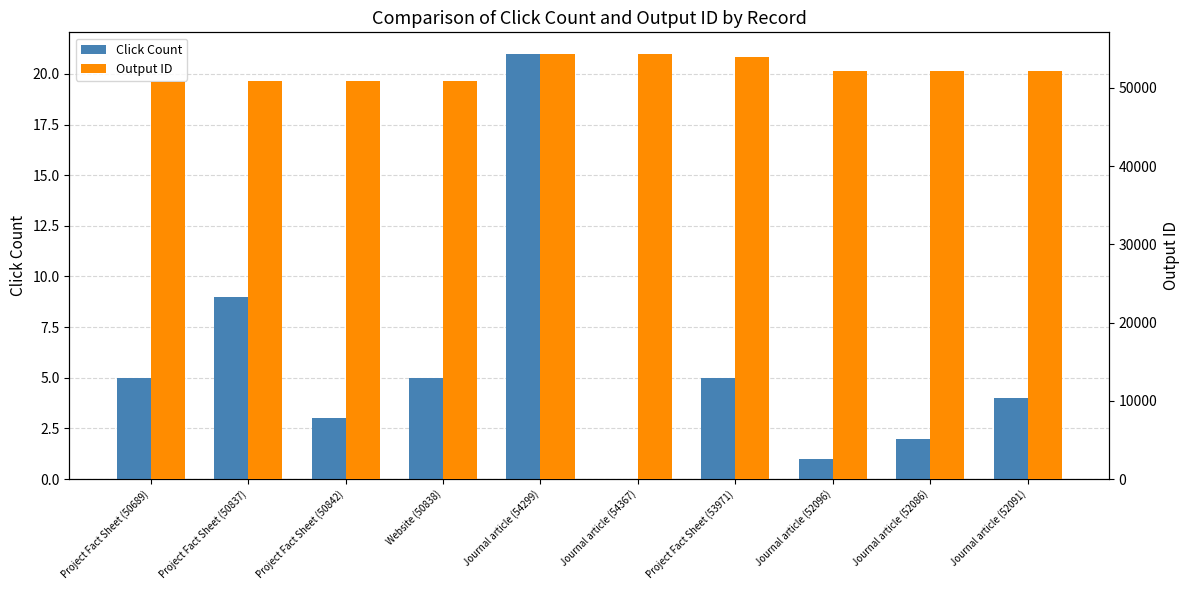

Which label corresponds to the largest value in the chart?

Journal article (54367)